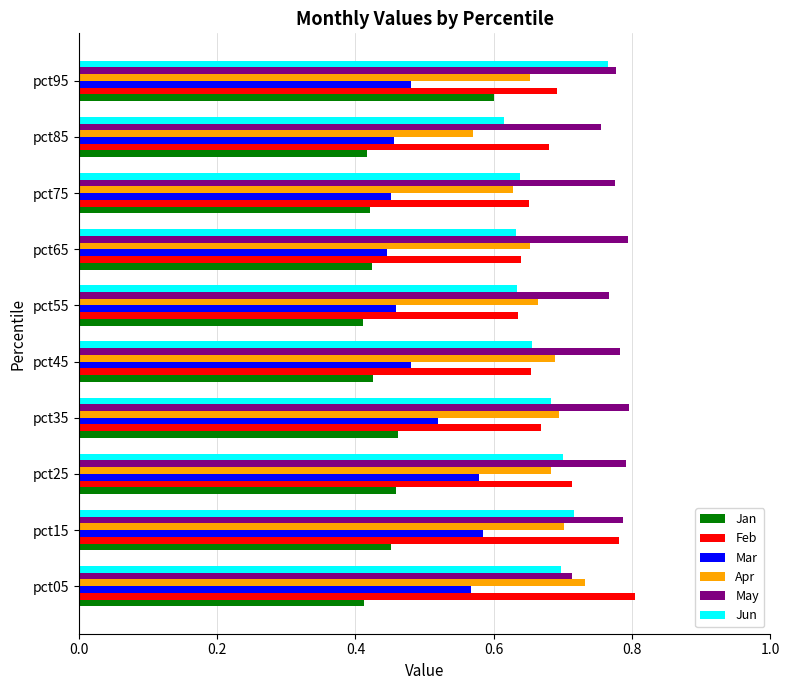

What is the sum of the May values at pct75 and pct05?

1.5